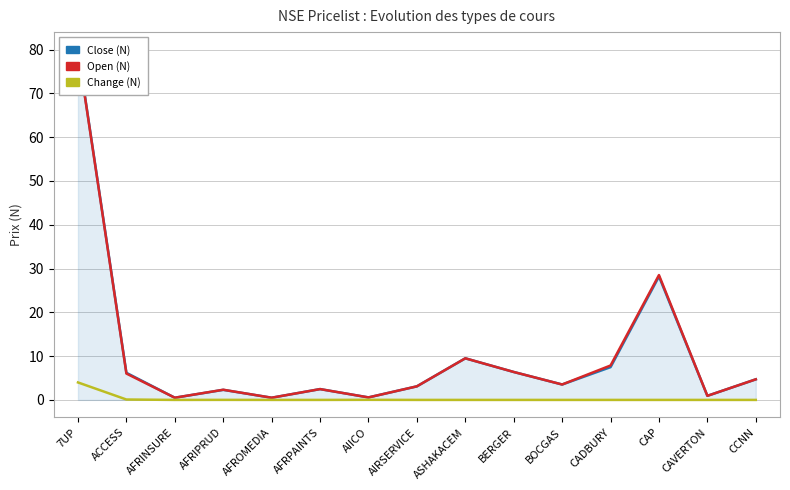

How many data points in Open (N) are above 3?

9